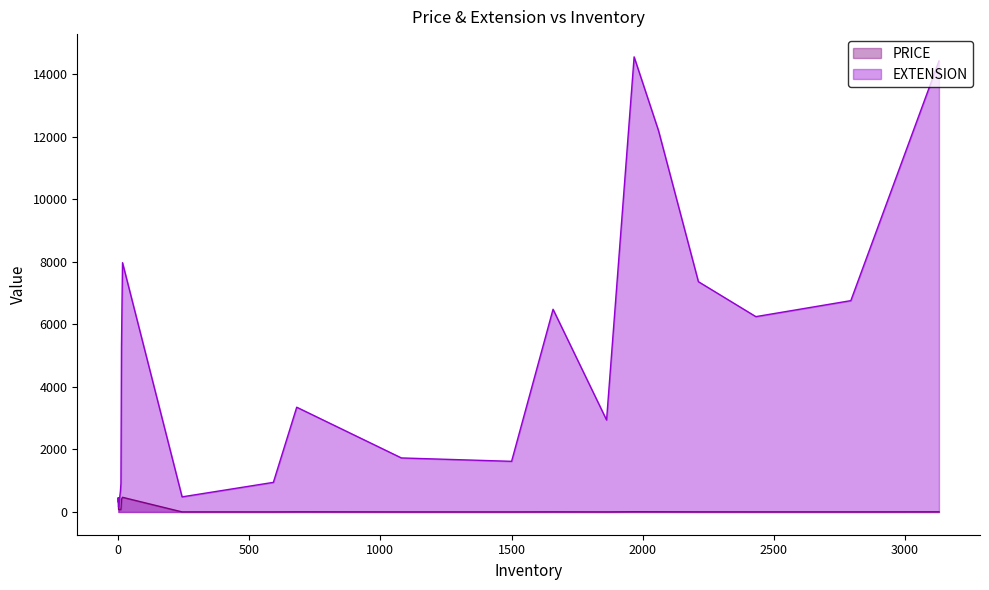

Where is the first local maximum for EXTENSION?

11